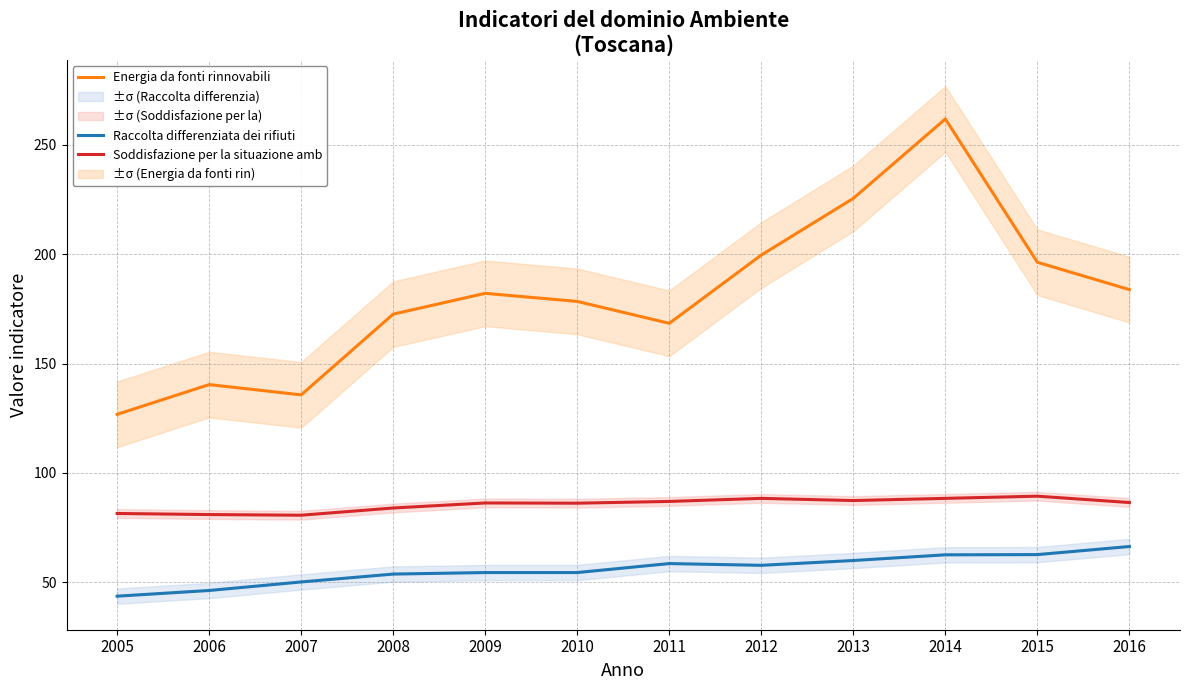

What is the approximate value of Soddisfazione per la situazione amb at 2010?

86.2